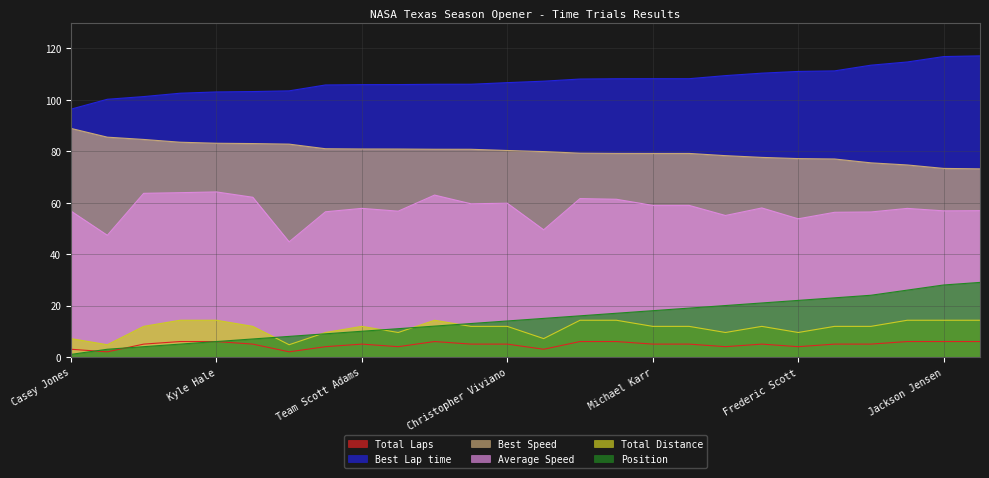

What is the label of the 10th point from the left?

Team John Wallace